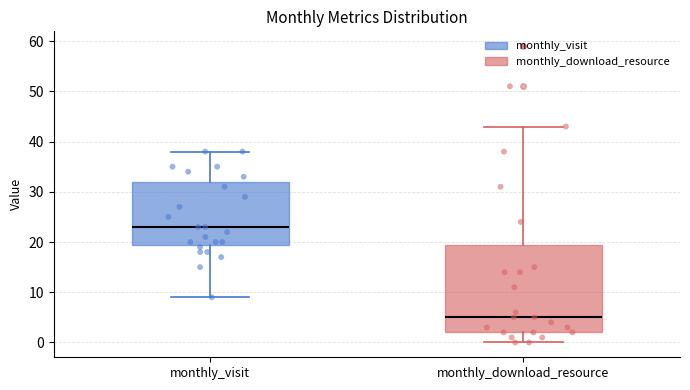

Reading left to right, transcribe this box plot: for each box, give where its median line is, the range the box spans, and where its two whiskers end, as read against the y-axis. The values are not printed on the chart, so give them approximately, as read against the axis.

monthly_visit: median 23, box 20 to 32, whiskers 9 to 38
monthly_download_resource: median 5, box 2 to 20, whiskers 0 to 43